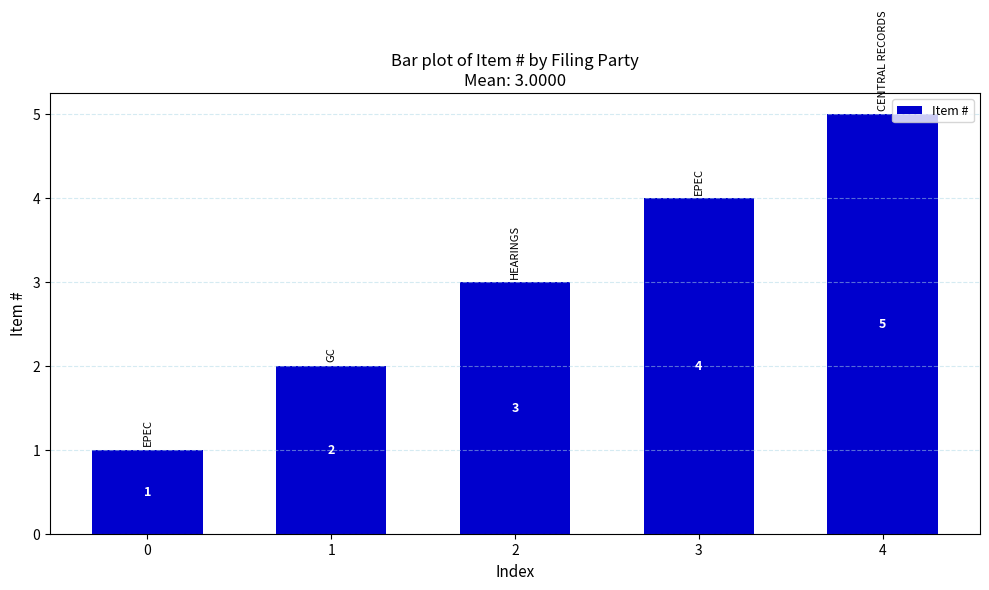

Rank the categories by value from highest to lowest.

4, 3, 2, 1, 0